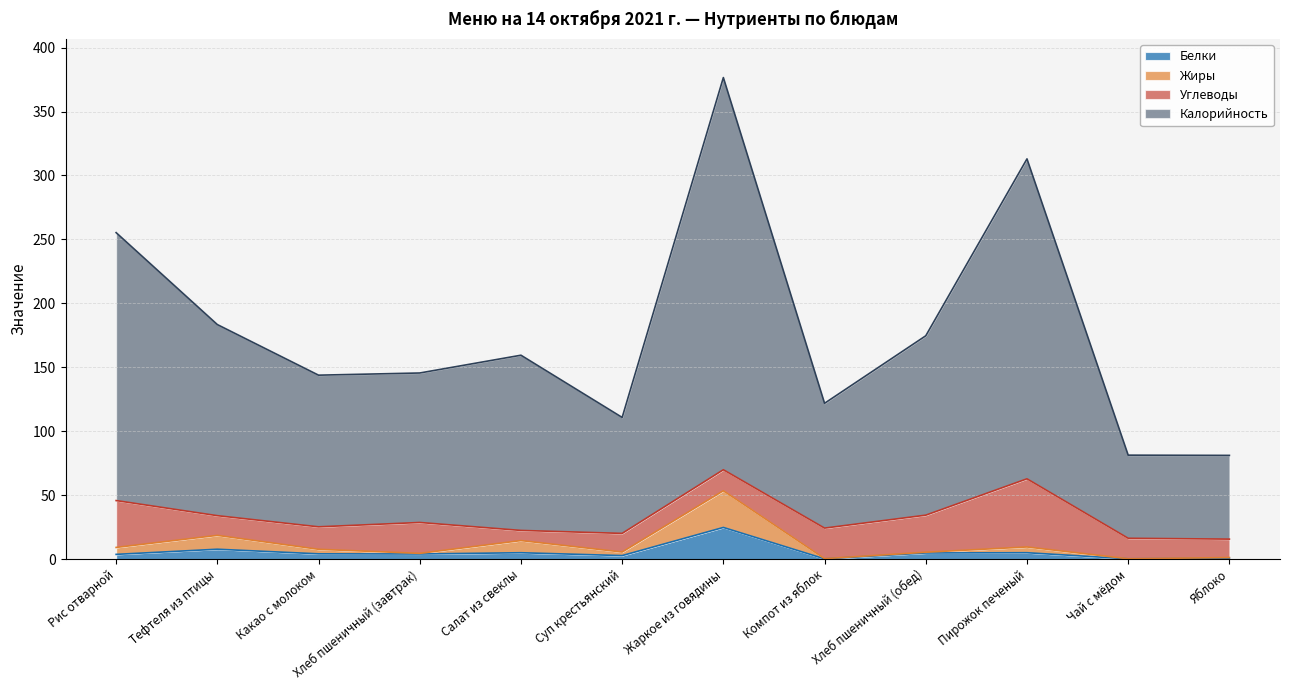

Which series has the largest total across all categories?

Калорийность